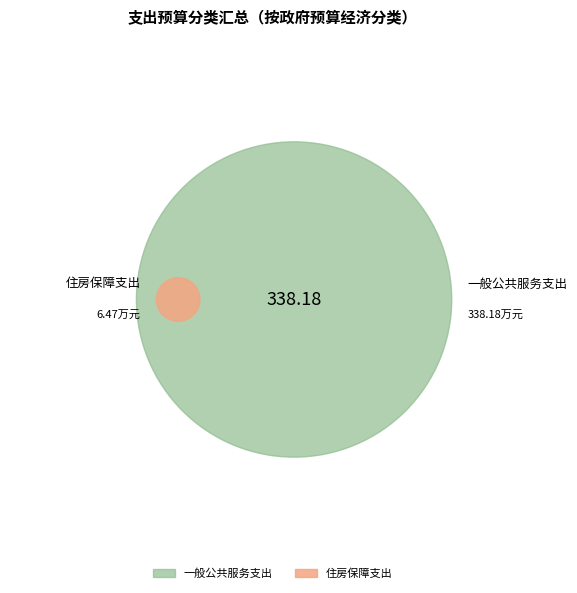

Which category has the biggest portion of the pie?

一般公共服务支出